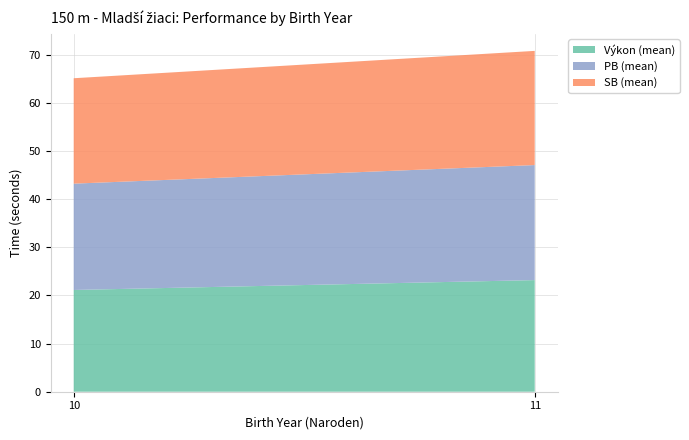

Reading left to right, list all the values displayed in this chart.

Výkon (mean): 21.1	23.2
PB (mean): 22.1	23.9
SB (mean): 21.9	23.7